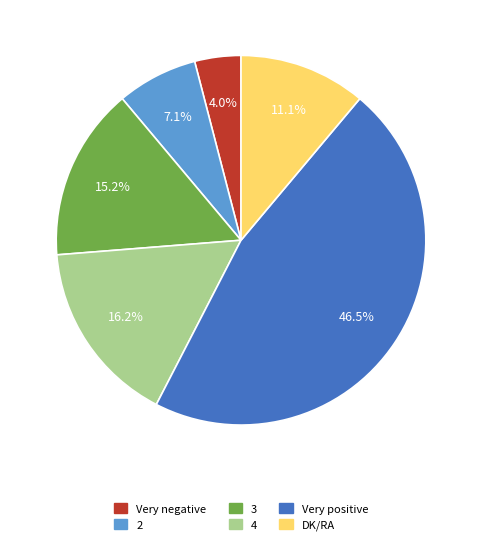

Which category has the smallest portion of the pie?

Very negative